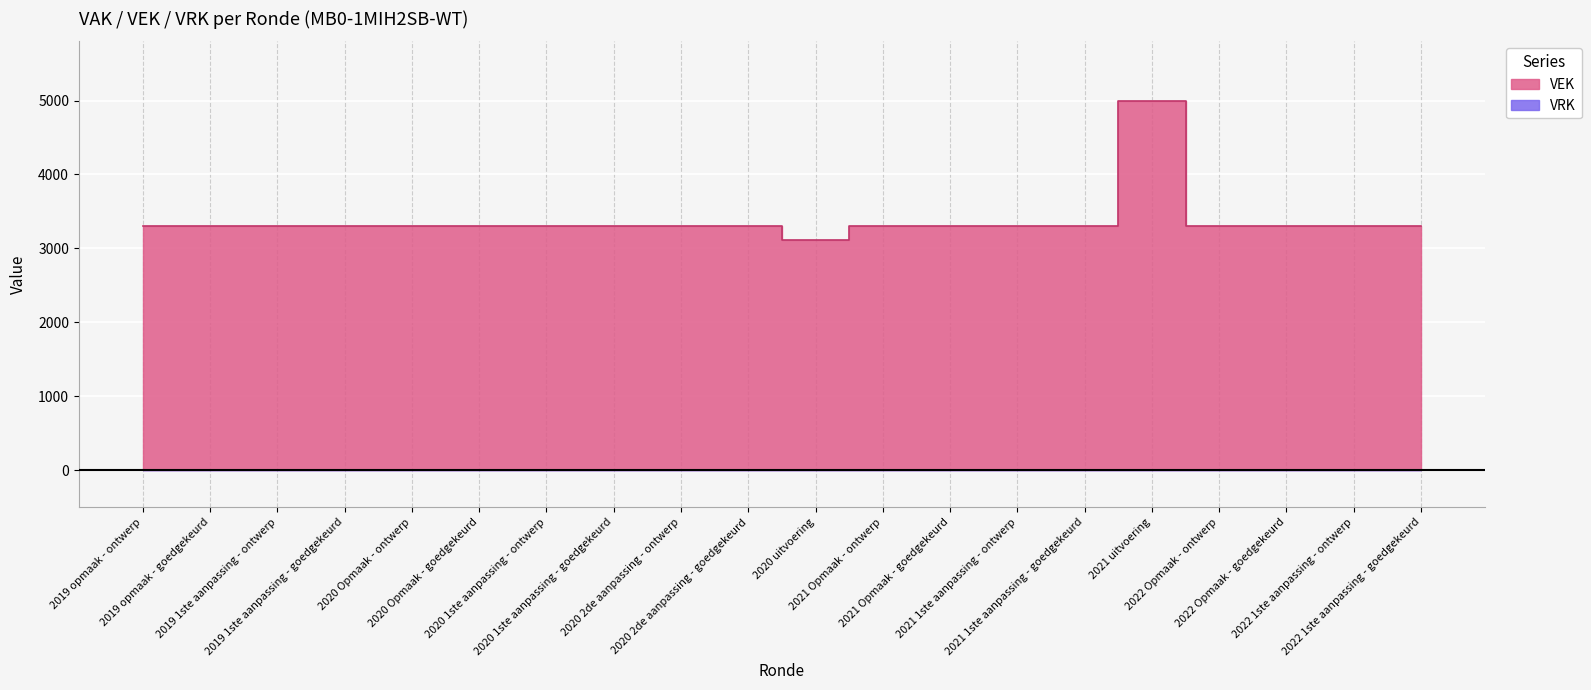

How many lines are shown in the chart?

1